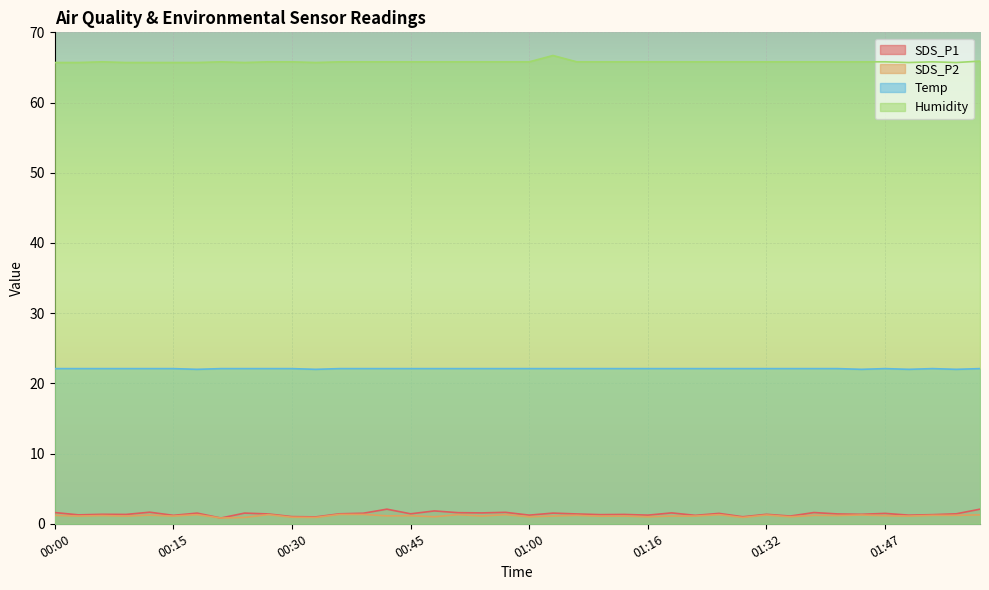

How many interior local valleys does the Temp series have?

5